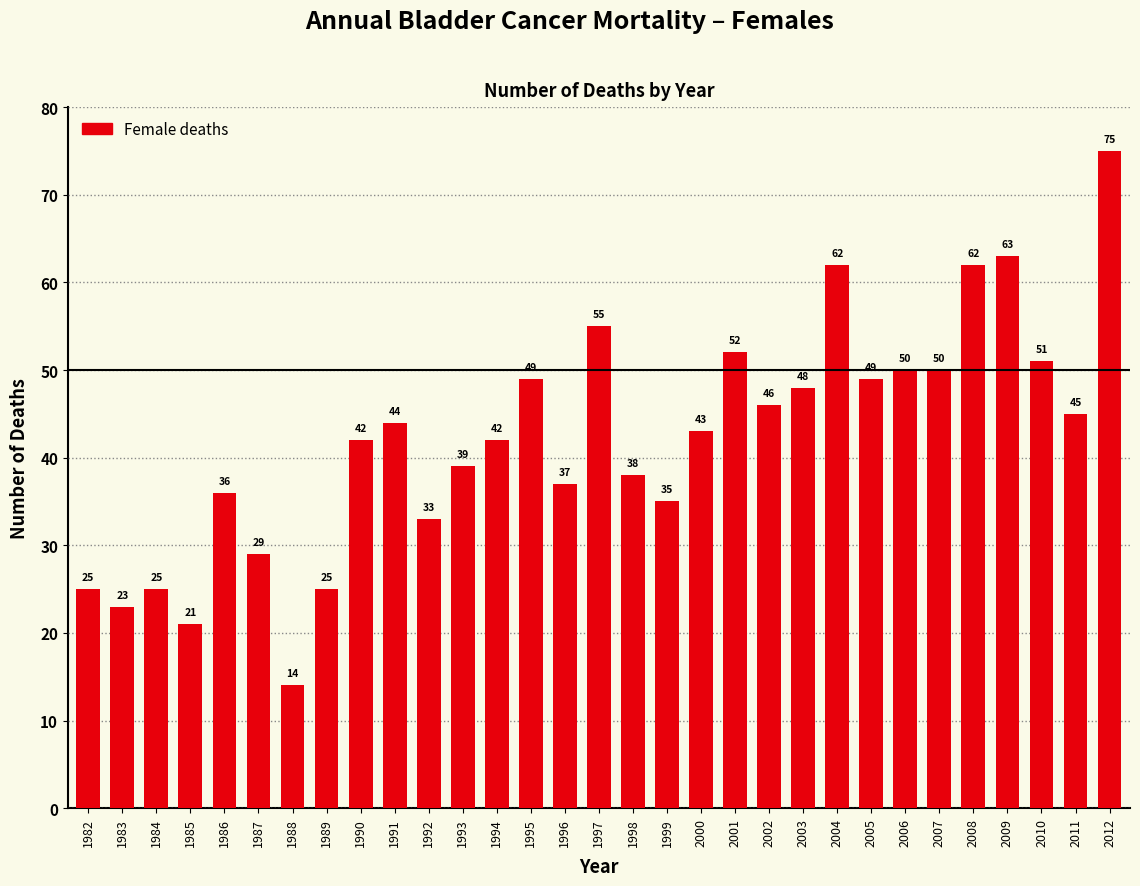

How many categories are shown in the chart?

31